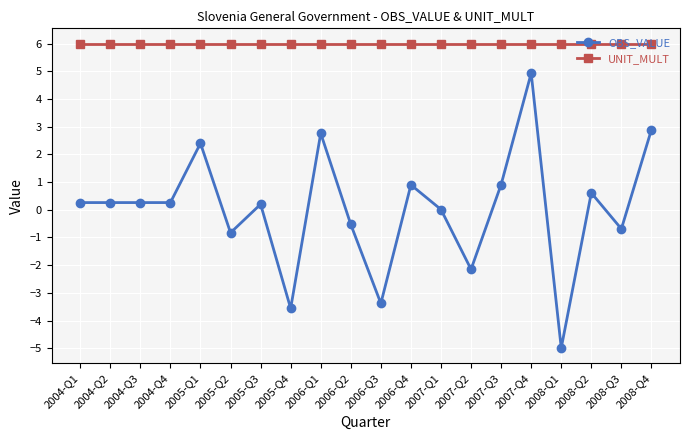

How many categories are shown in the chart?

20